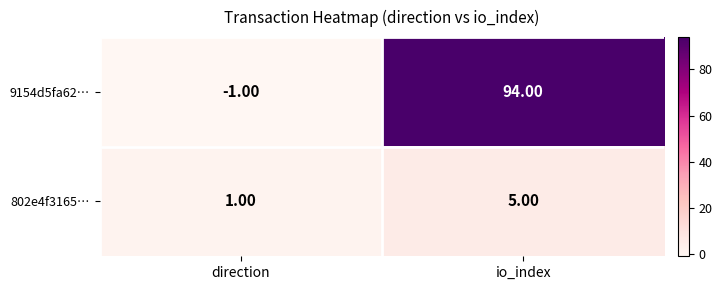

Which series has the widest spread of values?

9154d5fa62…